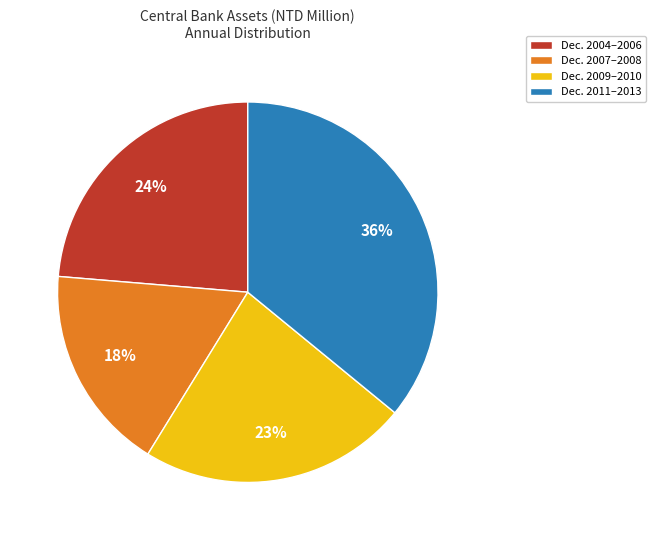

Count the number of slices in the pie.

4